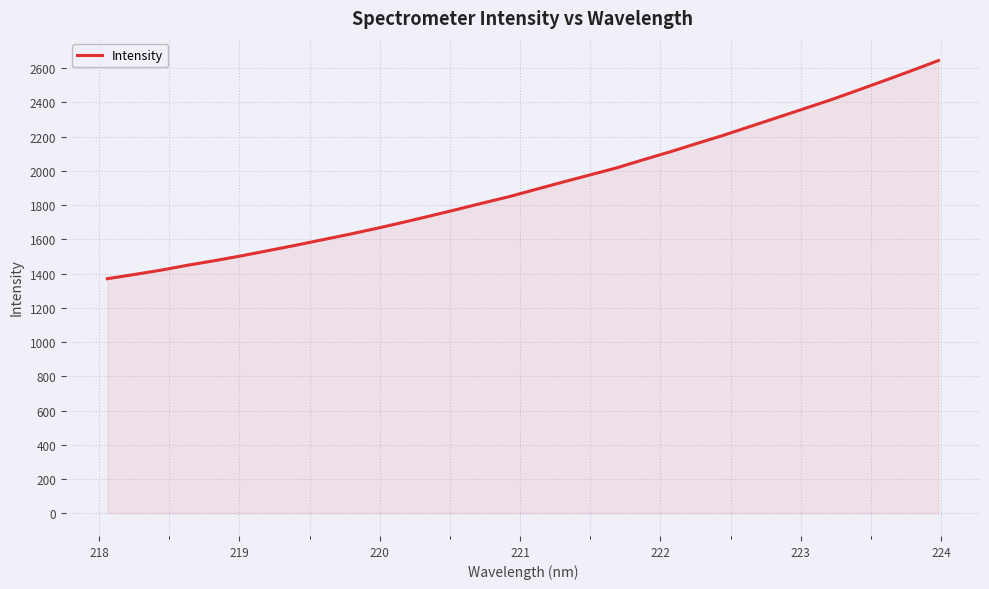

What is the difference between the maximum and minimum values?

1273.9